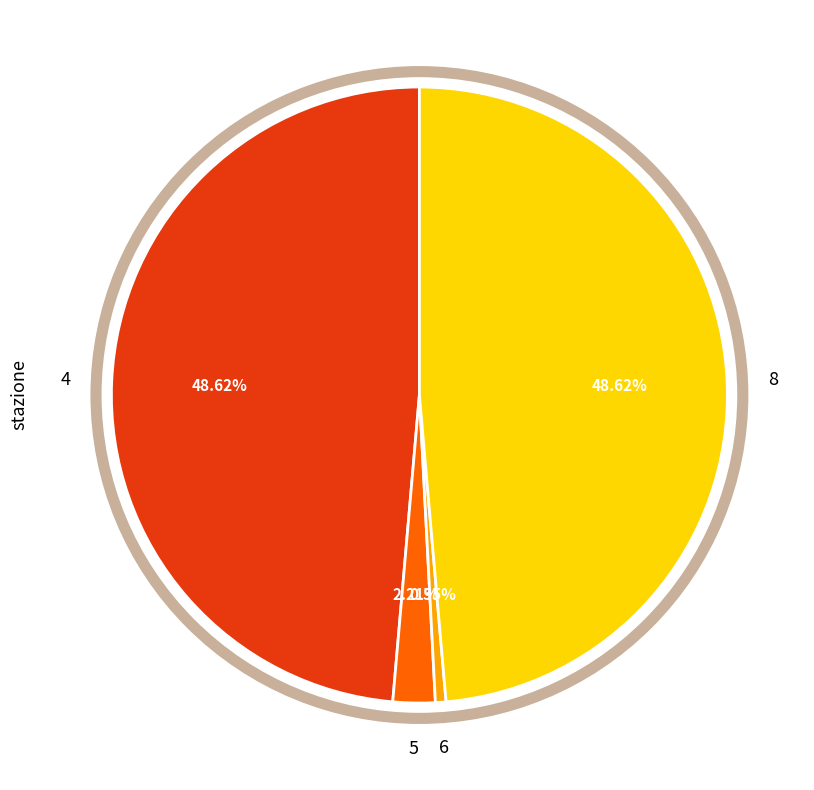

Is there a majority slice in this chart?

No